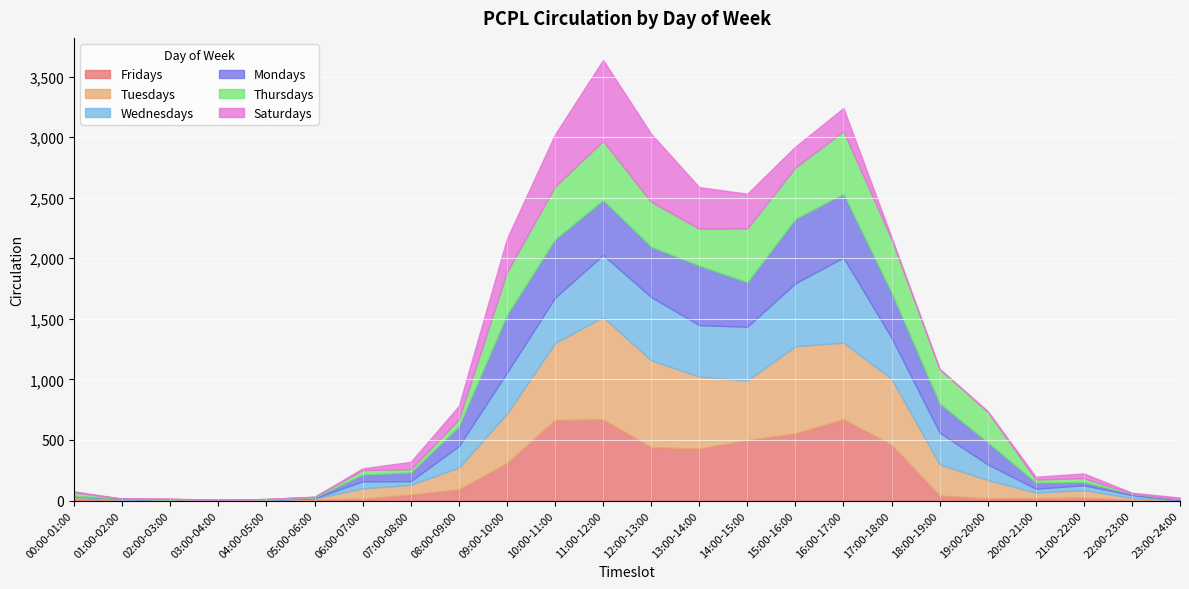

What is the difference between the Fridays values at 17:00-18:00 and 09:00-10:00?

151